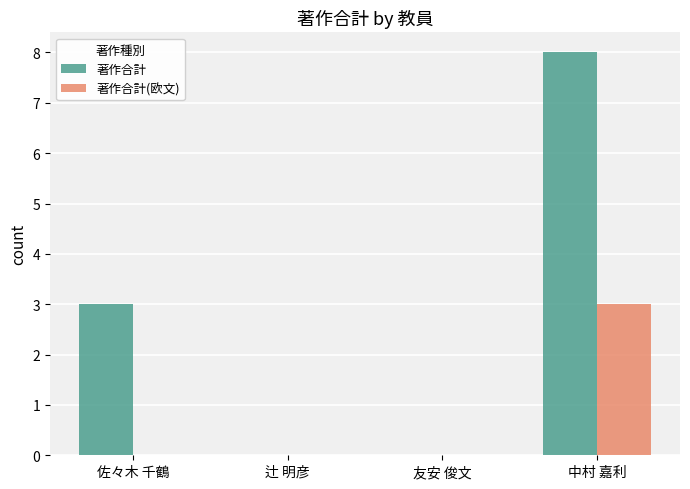

Reading right to left, list all the values displayed in this chart.

著作合計: 中村 嘉利=8	友安 俊文=0	辻 明彦=0	佐々木 千鶴=3
著作合計(欧文): 中村 嘉利=3	友安 俊文=0	辻 明彦=0	佐々木 千鶴=0